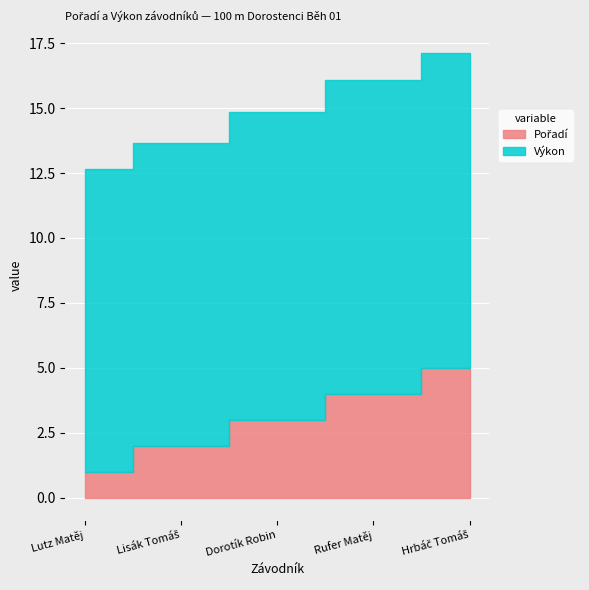

Reading left to right, transcribe all the data shown in this chart.

Pořadí: 1.0	2.0	3.0	4.0	5.0
Výkon: 11.6	11.7	11.9	12.1	12.1